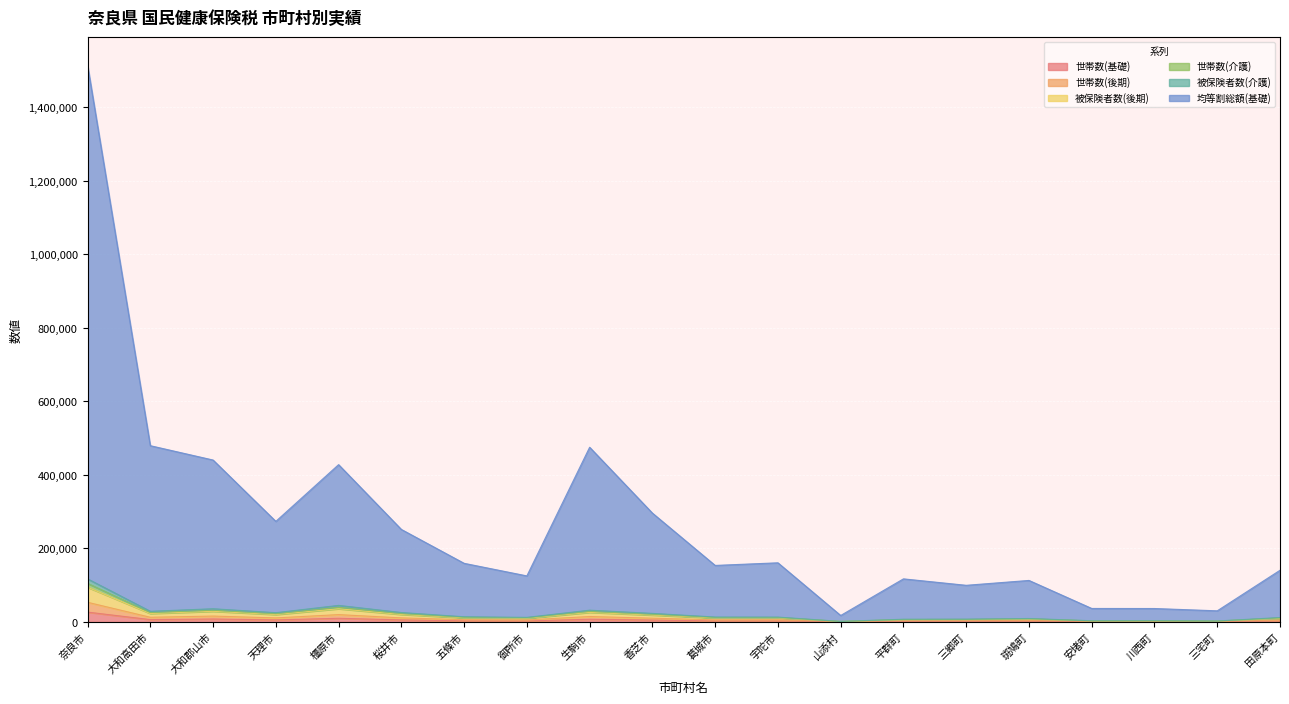

What is the difference between the highest and lowest values at 生駒市?

467967